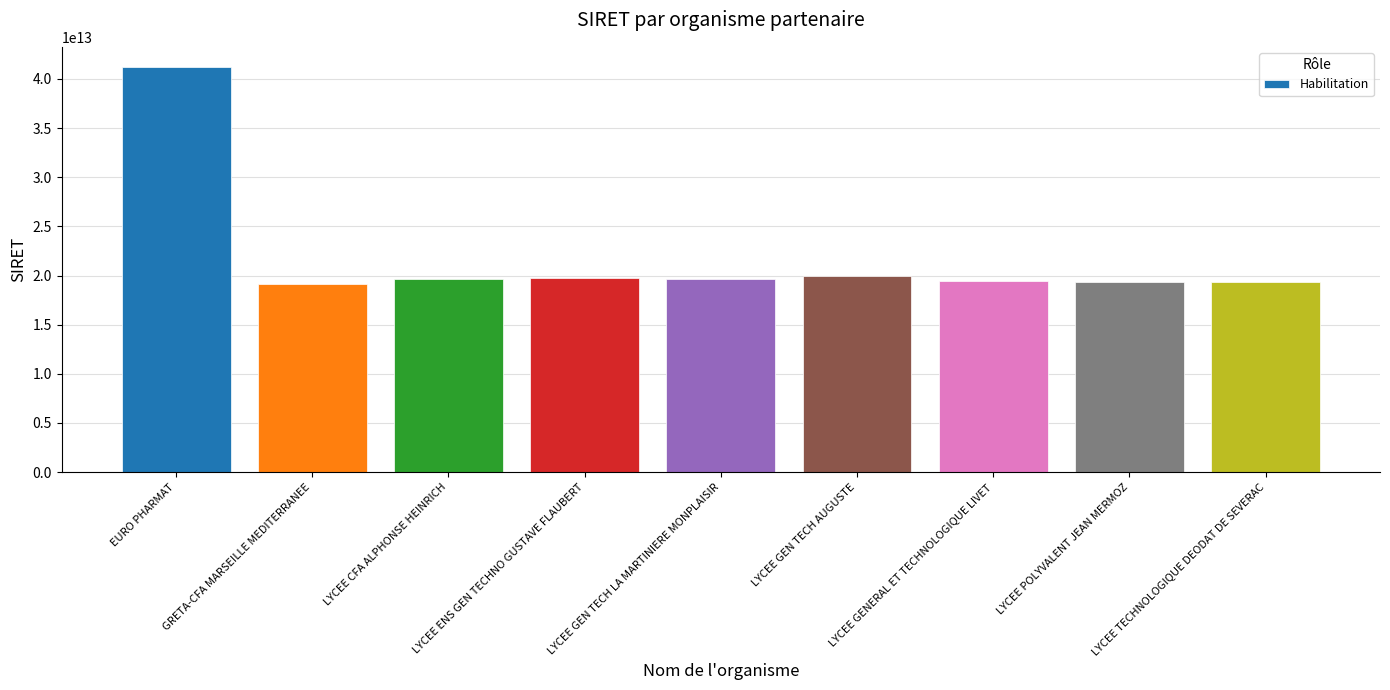

Which category has the highest value across all series?

EURO PHARMAT